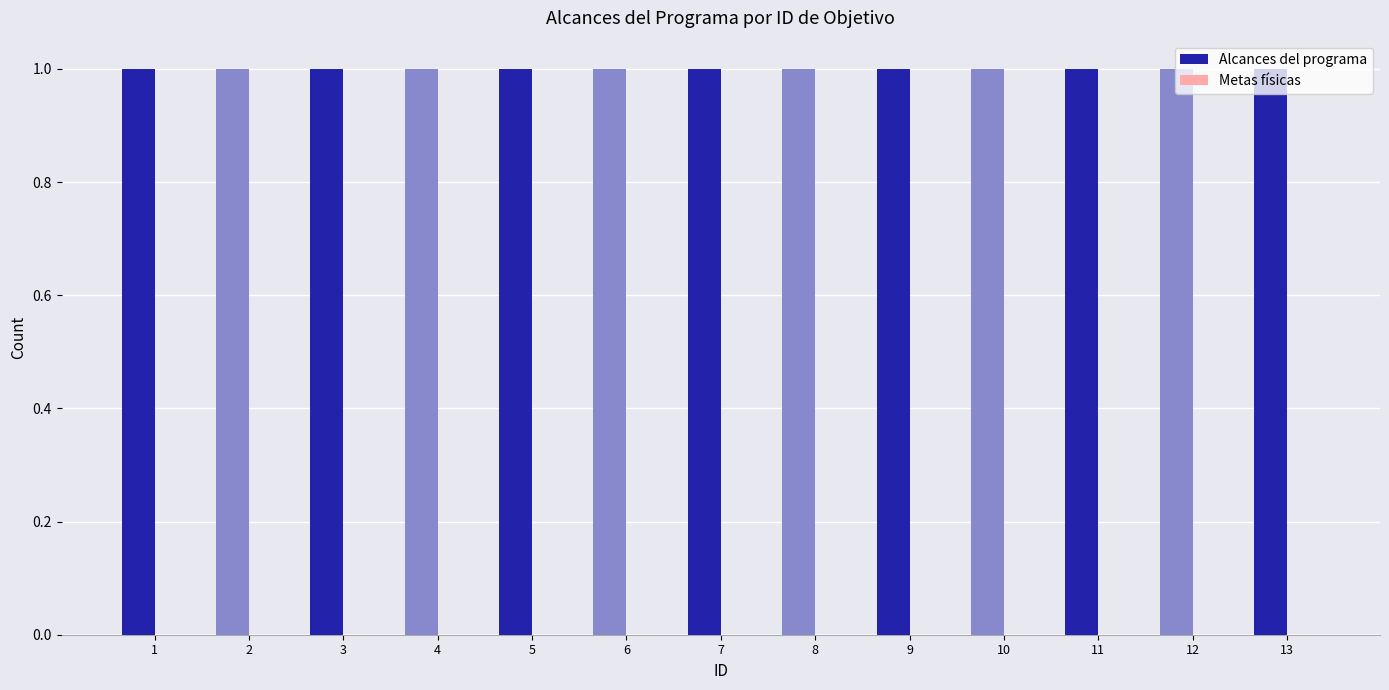

Between 11 and 7, which is larger?

11